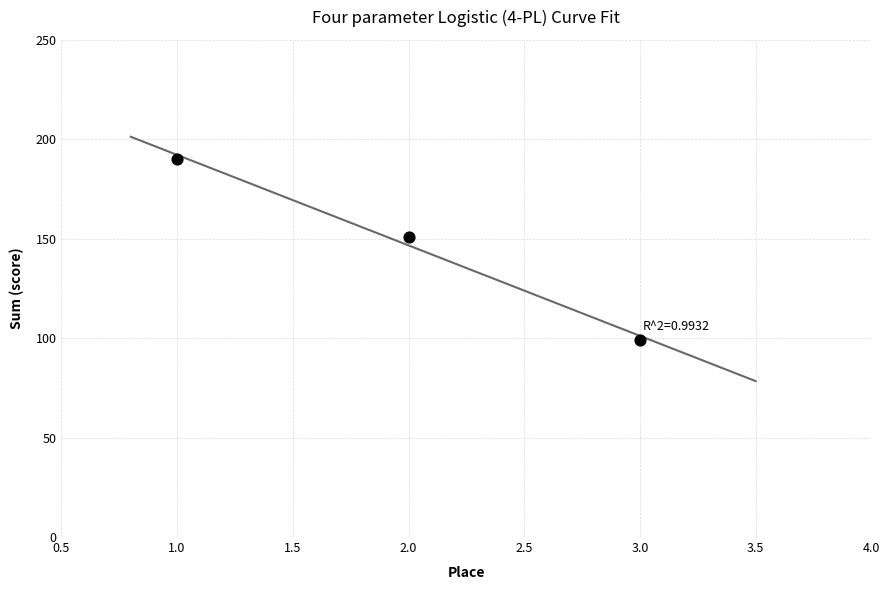

What is the range of Y values (max minus min)?

91